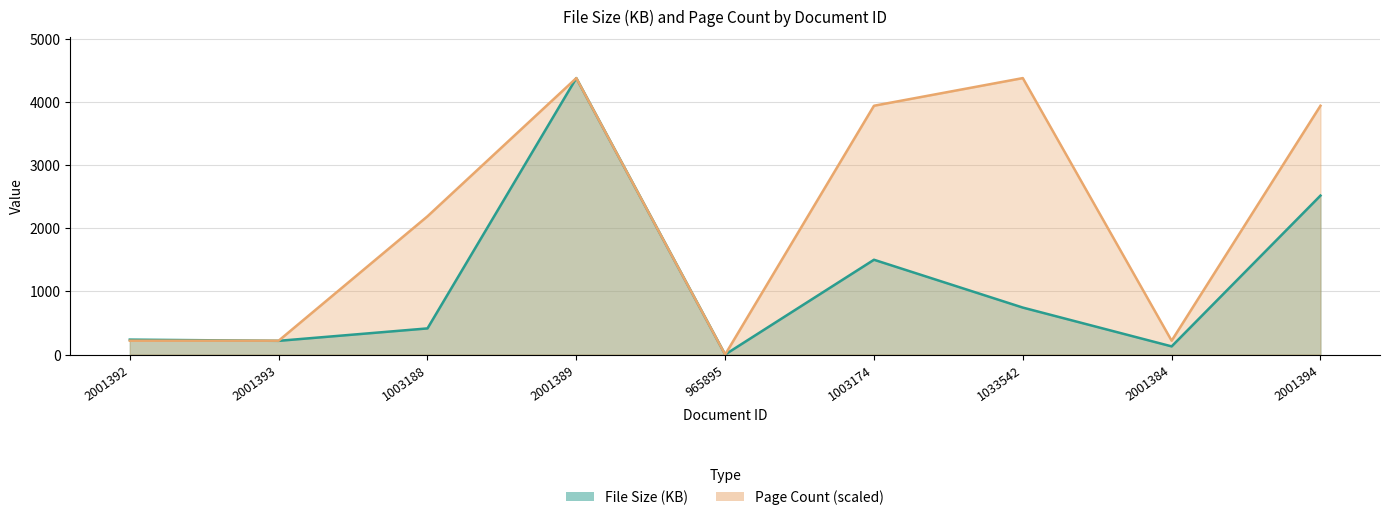

True or false: File Size (KB) has a value of 189.3 at 2001384.

False